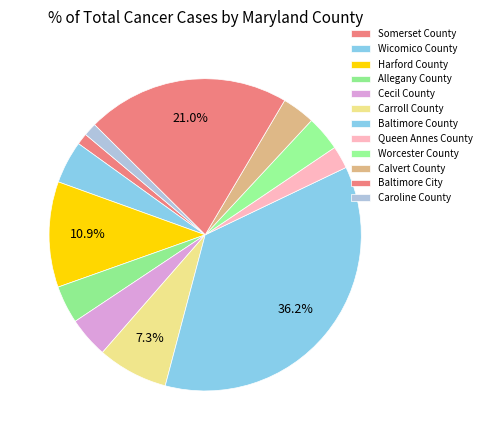

What percentage is NOT represented by Wicomico County?

95.6%